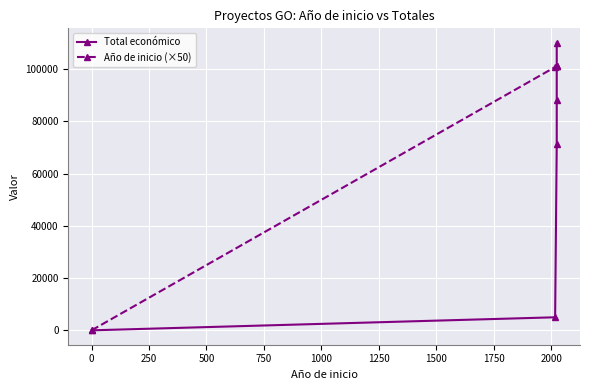

True or false: Total económico has more than 0 points higher than both neighbors.

False